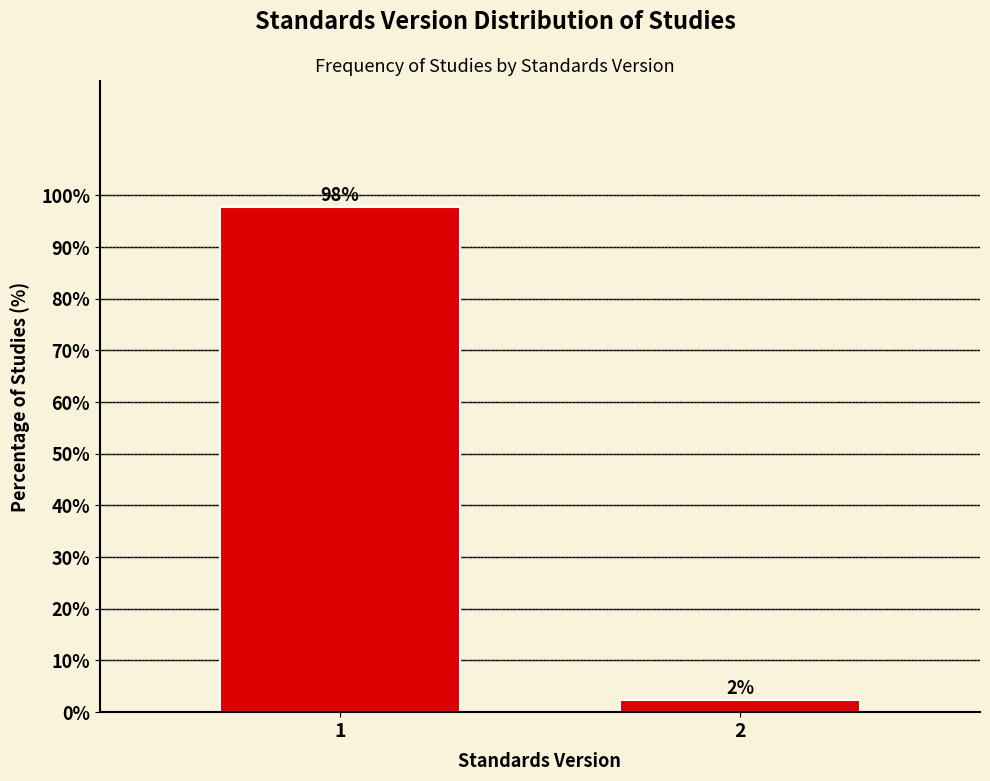

True or false: the data shows 39.0 at 1.

False